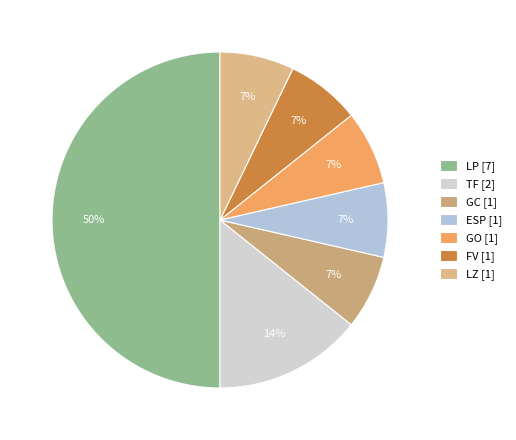

How many segments does this pie chart have?

7